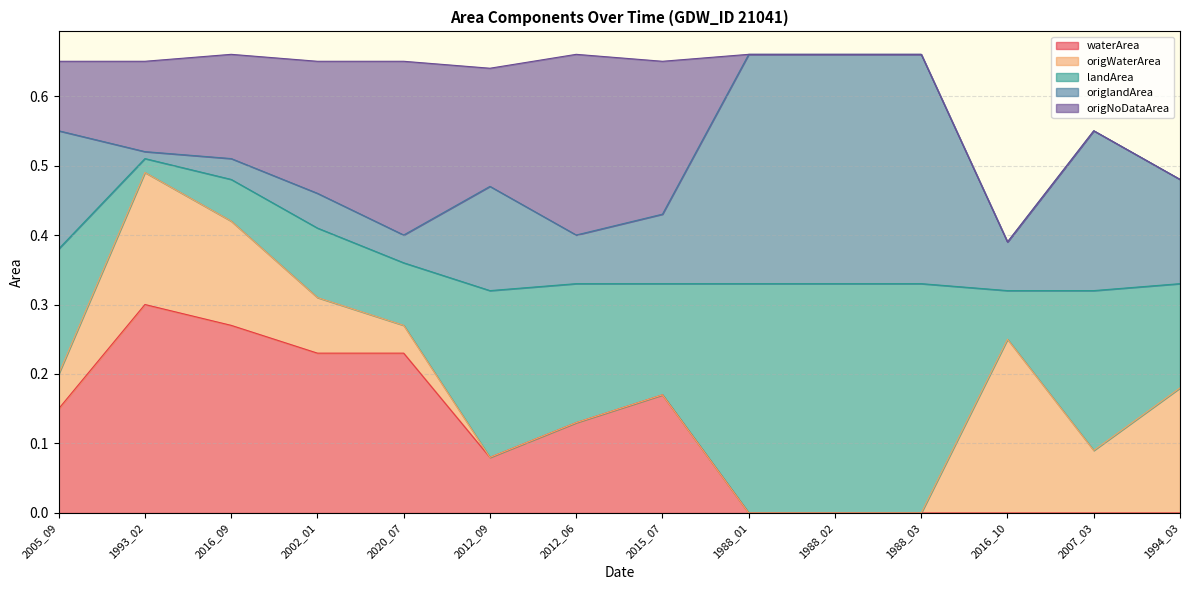

What are all the series names shown in the legend?

waterArea, origWaterArea, landArea, origlandArea, origNoDataArea